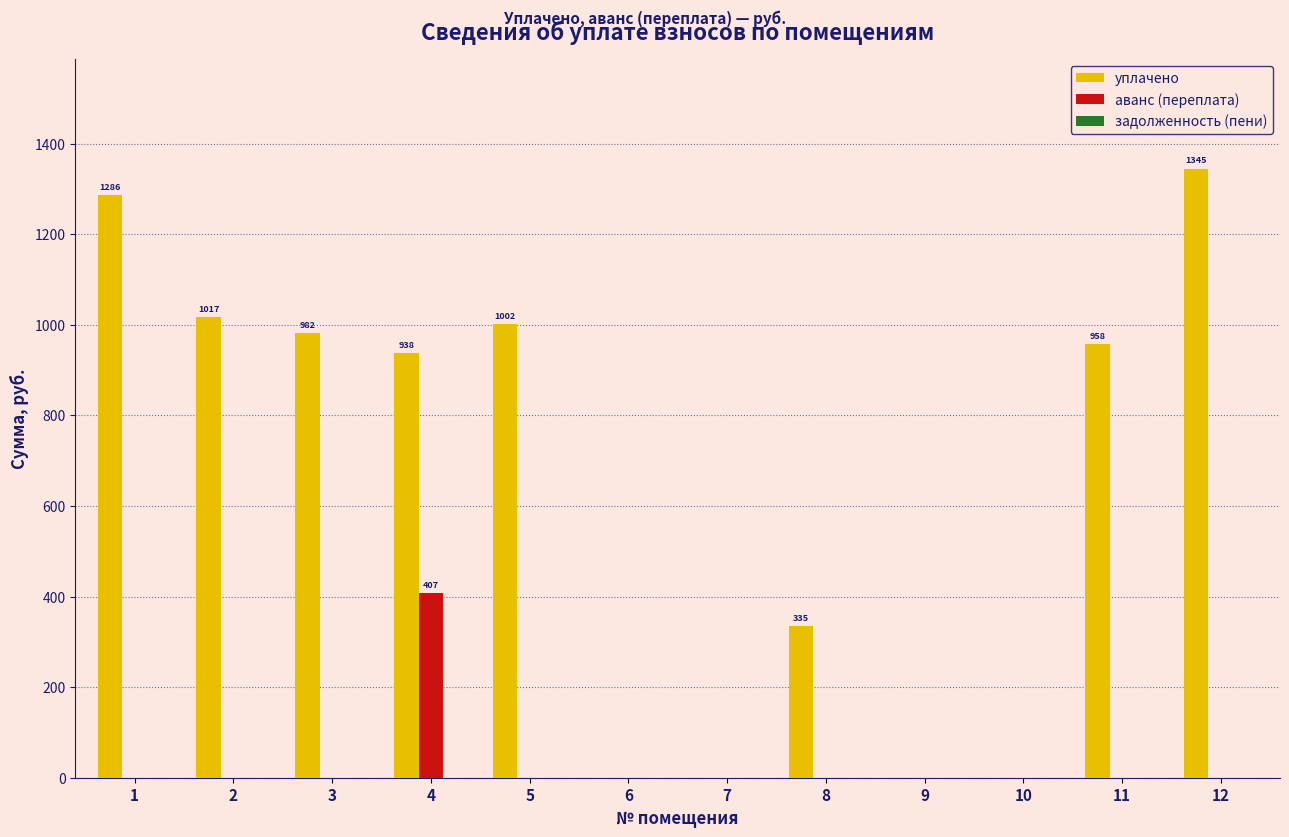

Is the value of аванс (переплата) at 4 greater than the value of уплачено at 1?

No